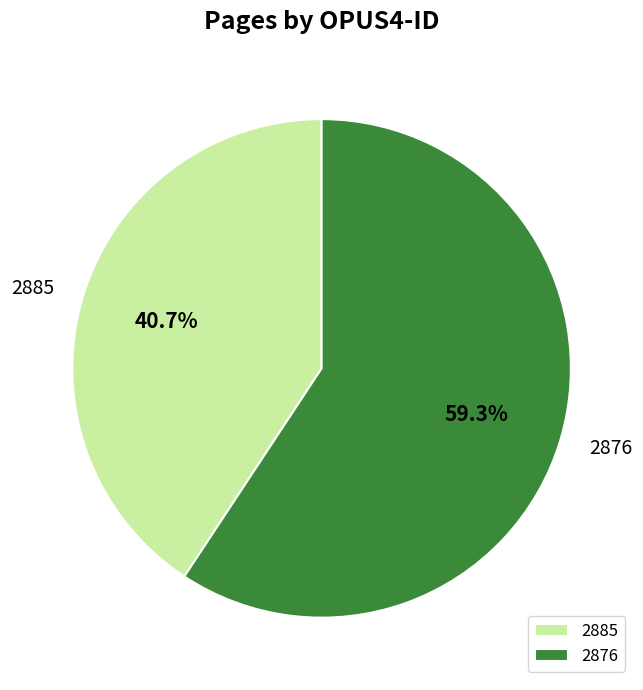

Is it true that 2885 is 27% of the pie?

False